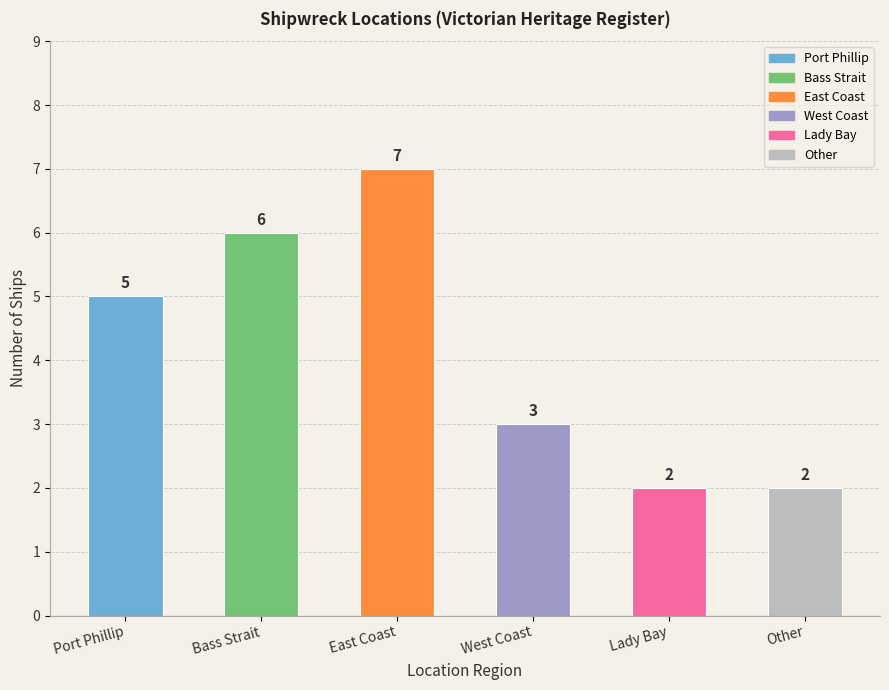

Rank the categories by value from lowest to highest.

Lady Bay, Other, West Coast, Port Phillip, Bass Strait, East Coast